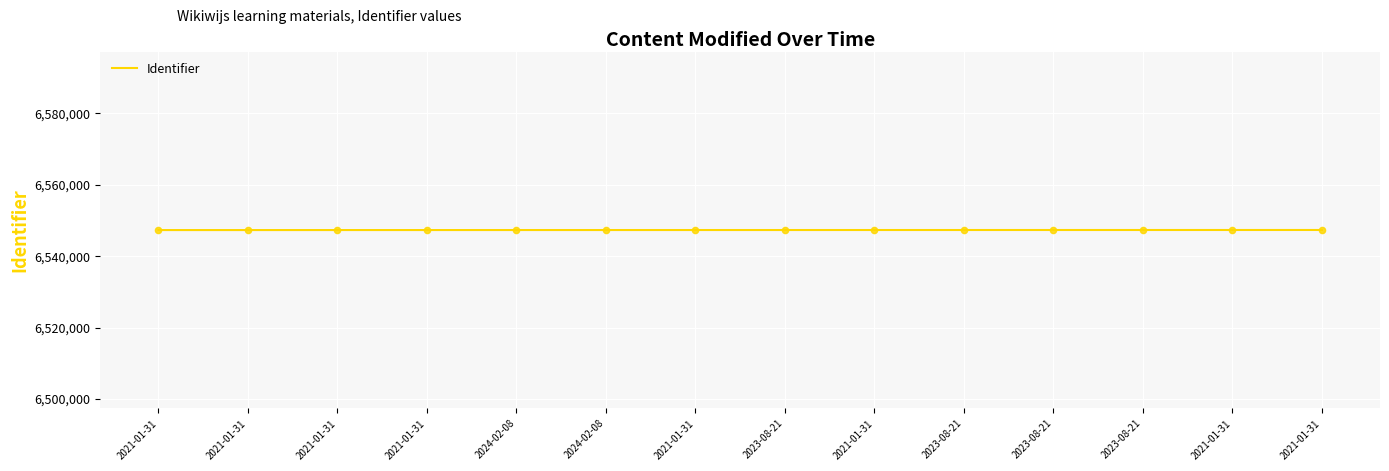

Does the chart have visible grid lines?

Yes